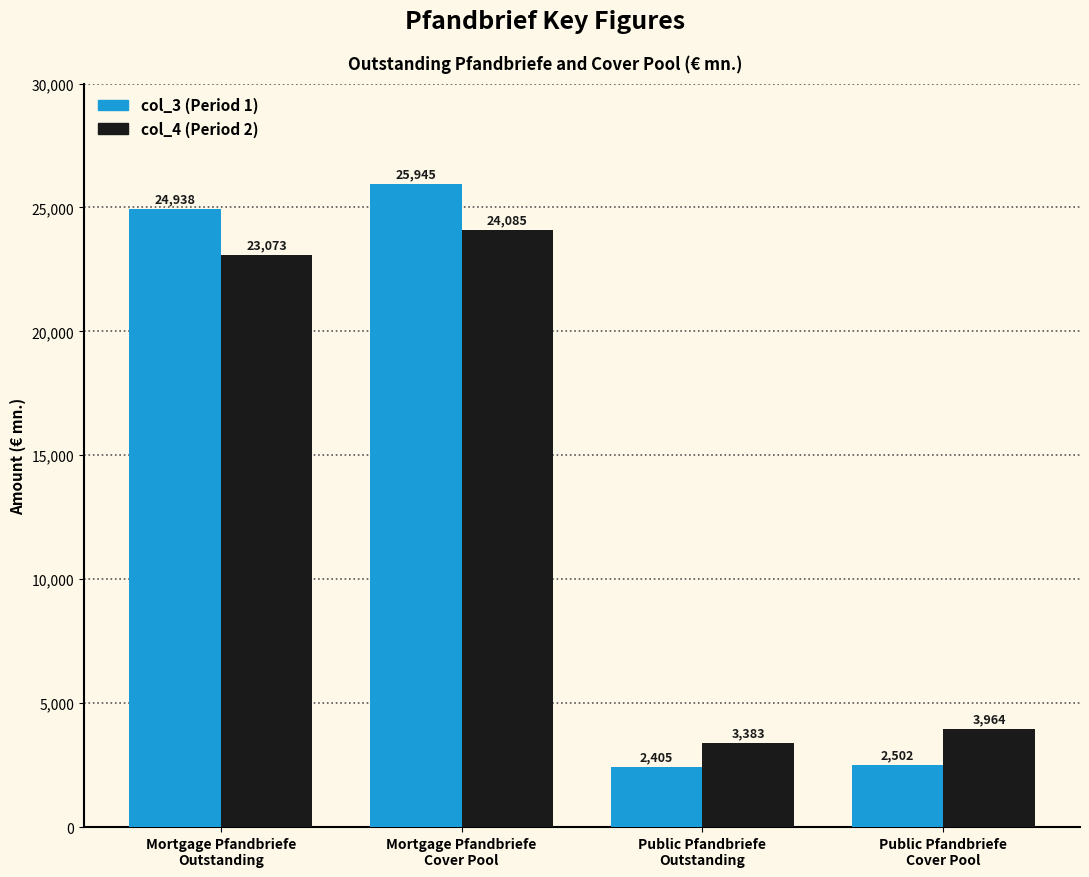

What is the difference between the second highest and second lowest values in the col_3 (Period 1) series?

22436.0